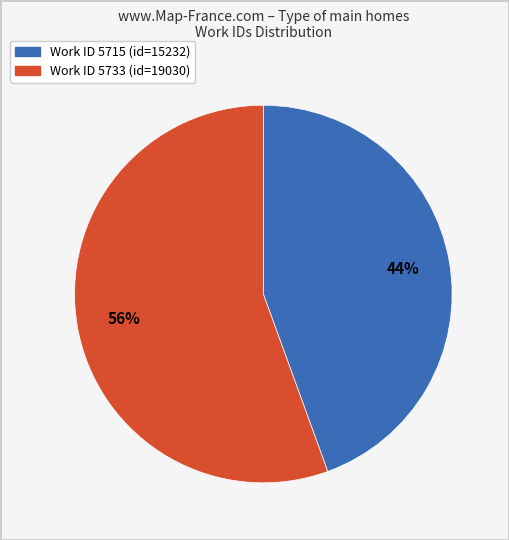

To the nearest percent, what is the average slice percentage?

50%